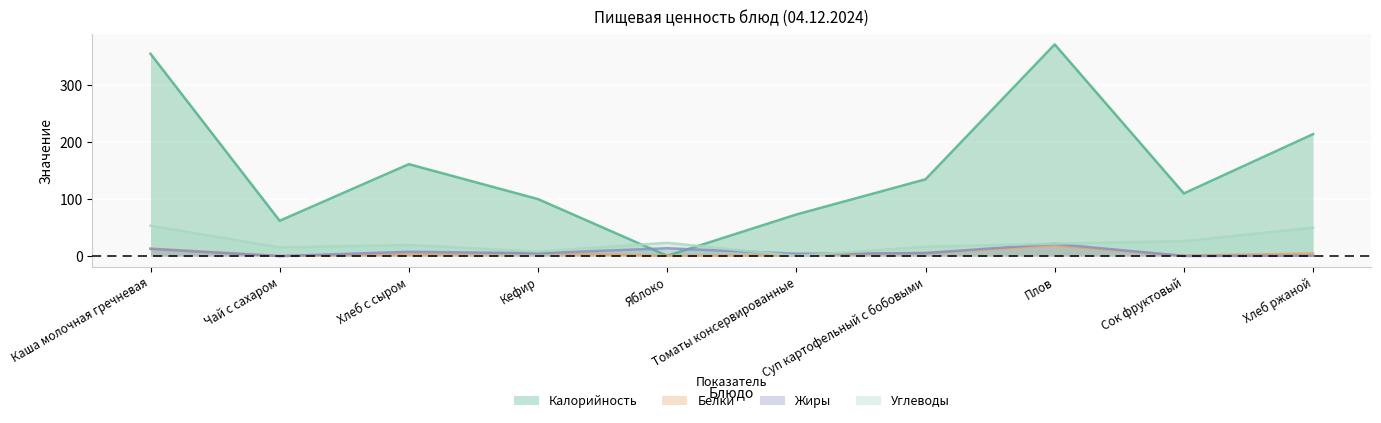

The Калорийность series shows 233.9 at Суп картофельный с бобовыми. True or false?

False